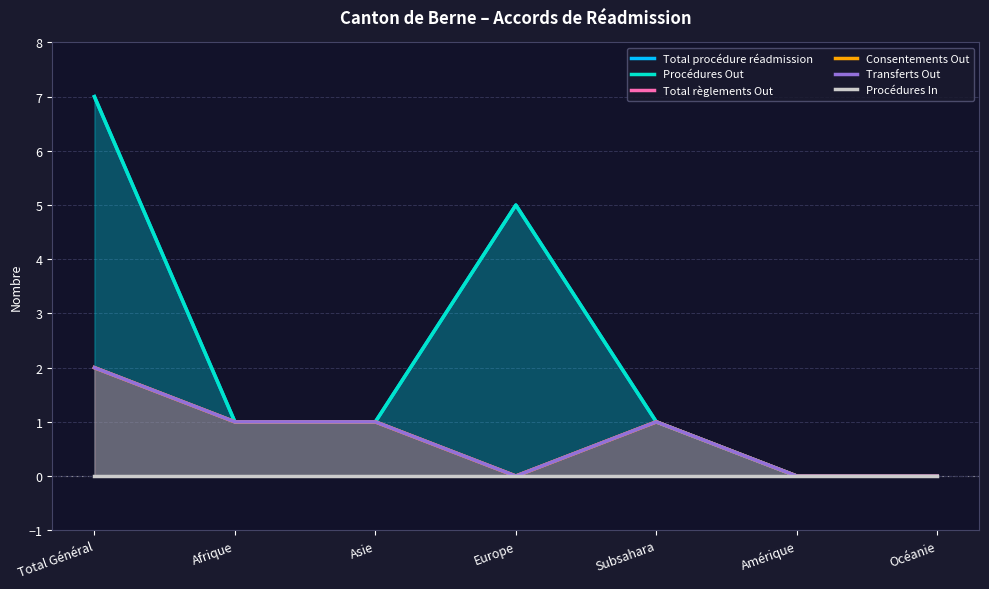

Rank the categories by Consentements Out value from lowest to highest.

Europe, Amérique, Océanie, Afrique, Asie, Subsahara, Total Général